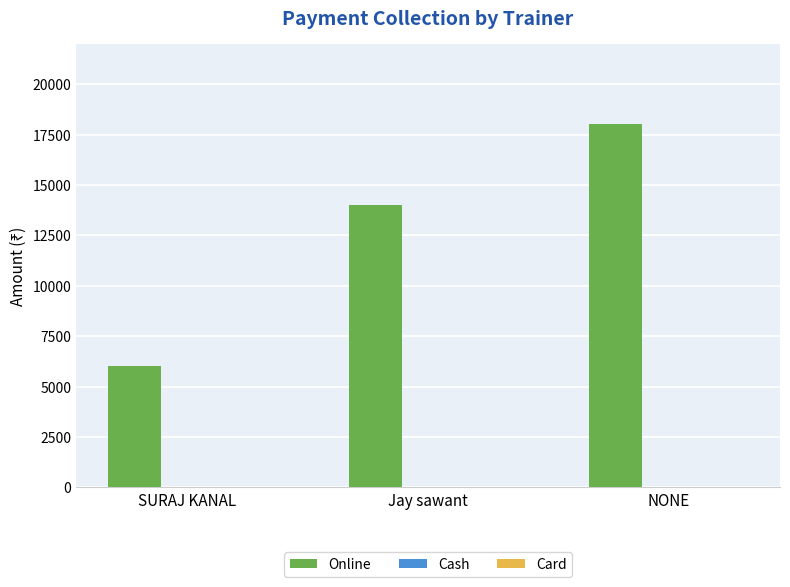

Reading left to right, list all the values displayed in this chart.

SURAJ KANAL=6000	Jay sawant=14000	NONE=18000